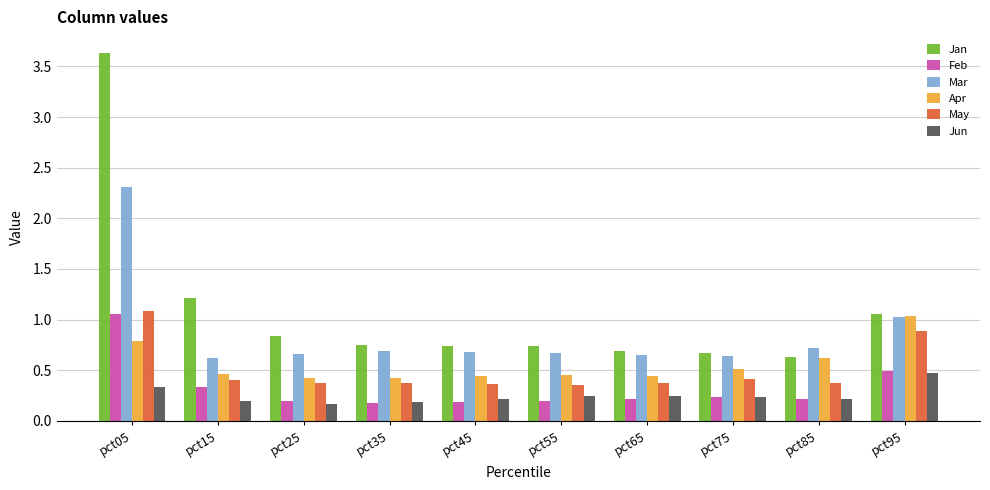

How many distinct data groups are displayed?

6